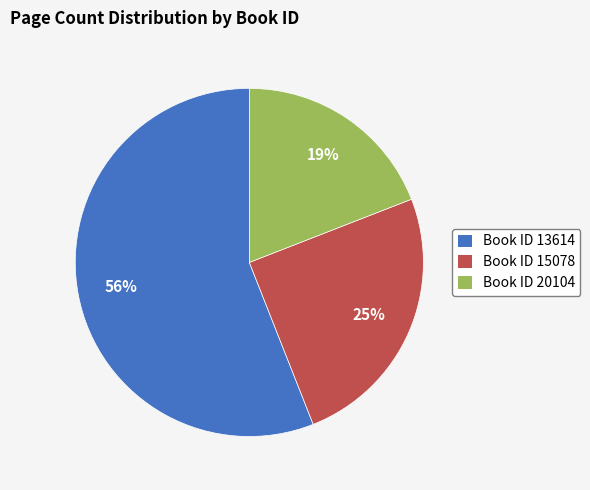

What is the largest slice in the pie chart?

Book ID 13614